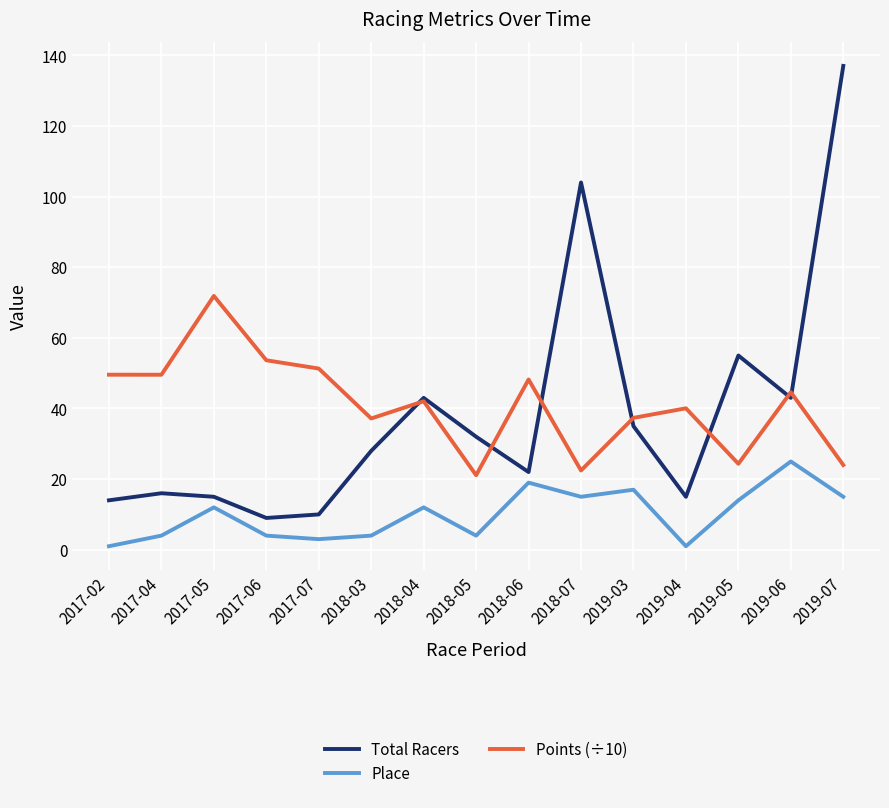

What is the greatest value displayed?

137.0